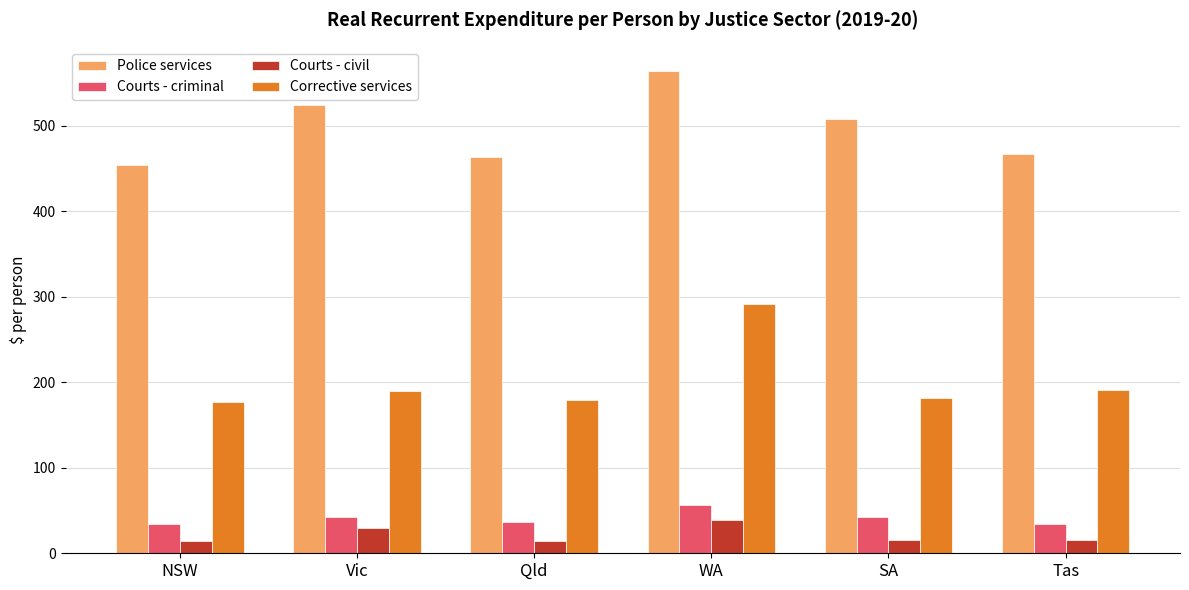

Which series has the largest range (max minus min)?

Corrective services